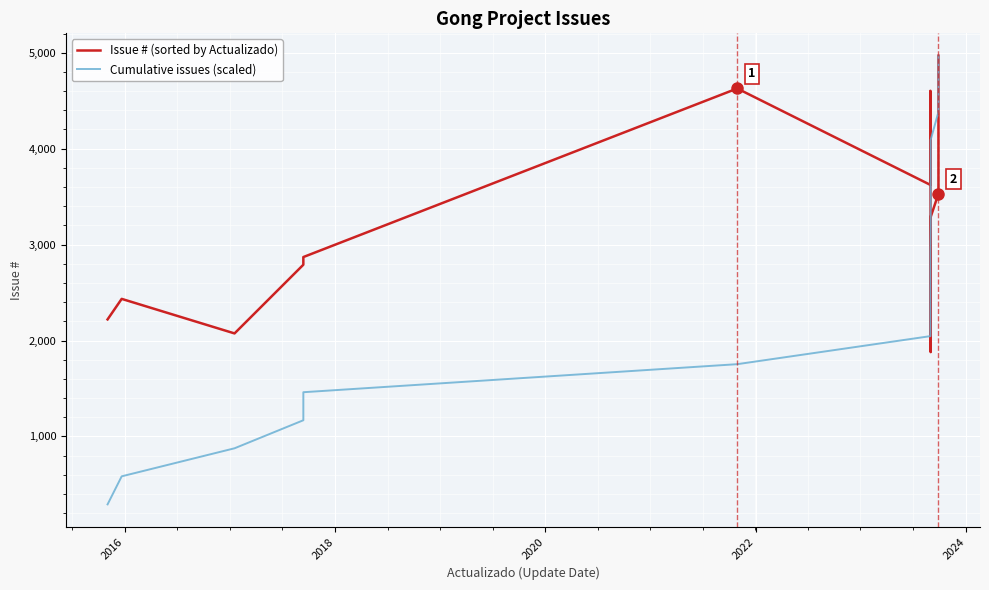

How many values in the Issue # (sorted by Actualizado) series exceed 3288?

8